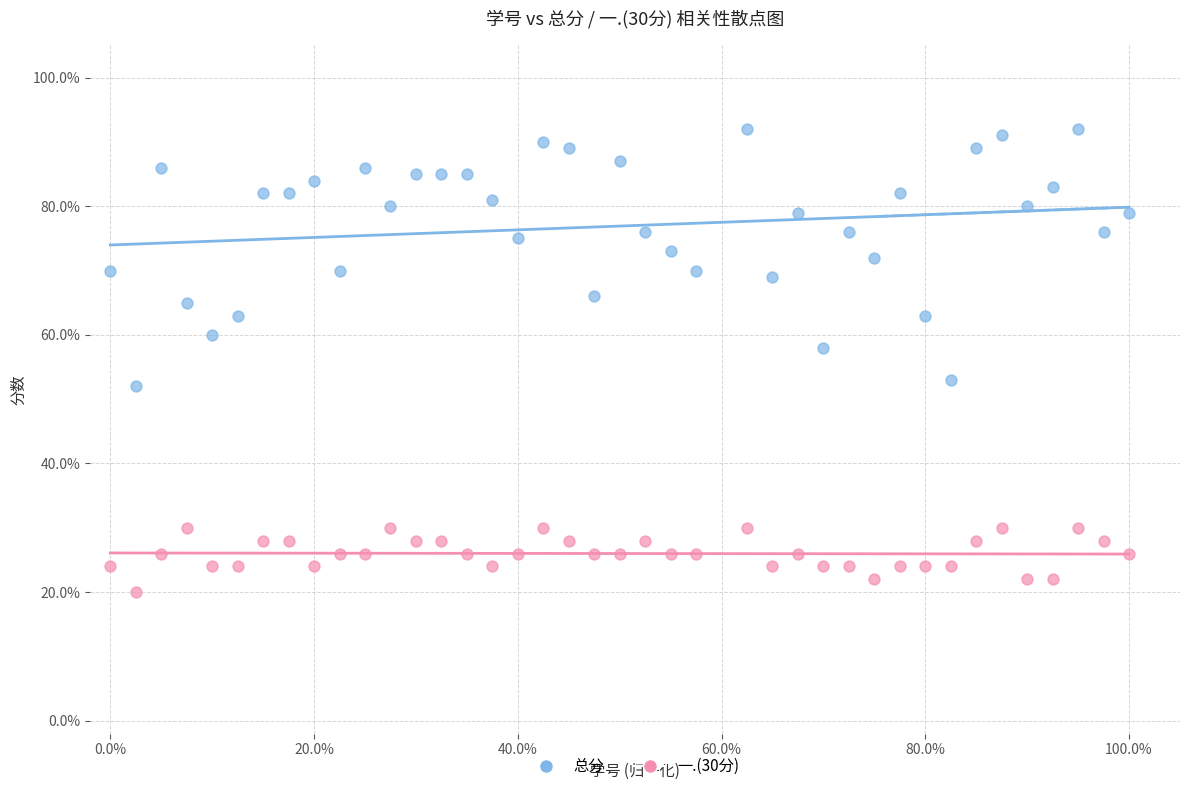

What are all the series names shown in the legend?

总分, 一.(30分)